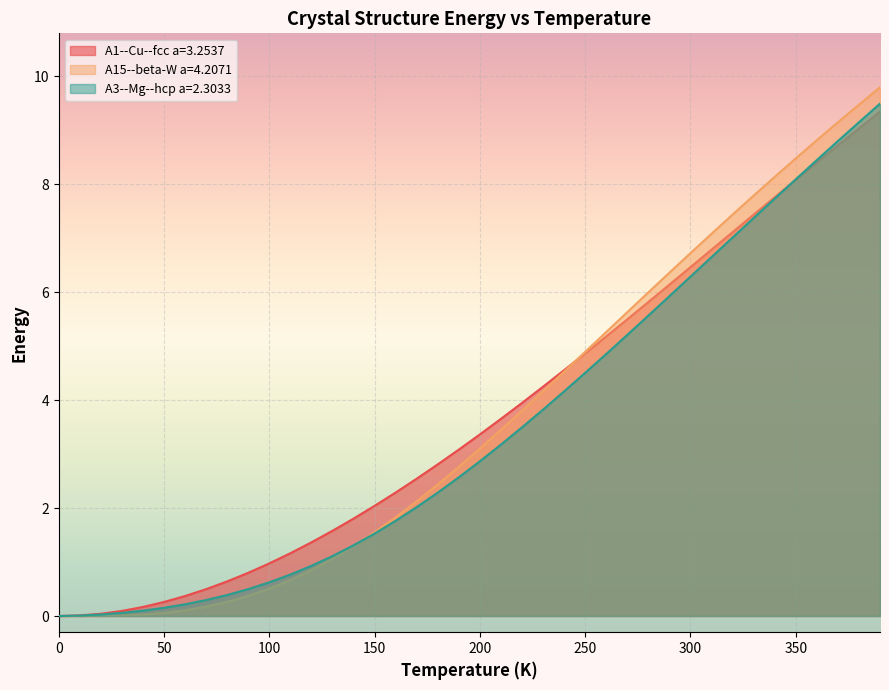

How many distinct data groups are displayed?

3